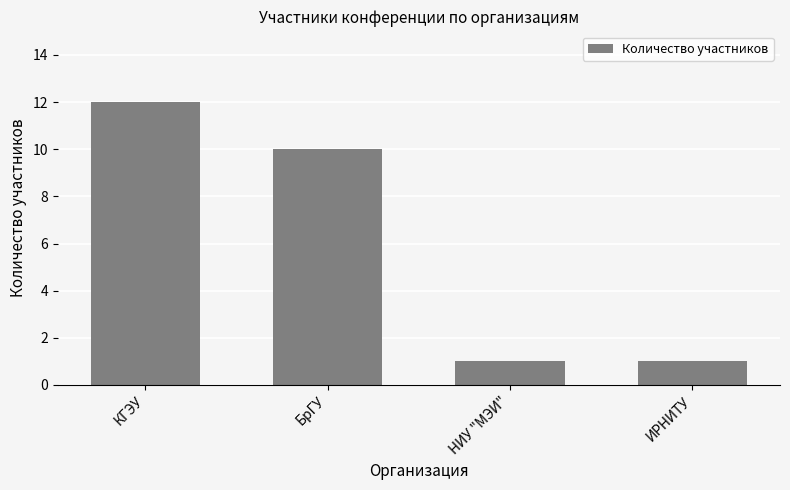

Are the bars horizontal?

No